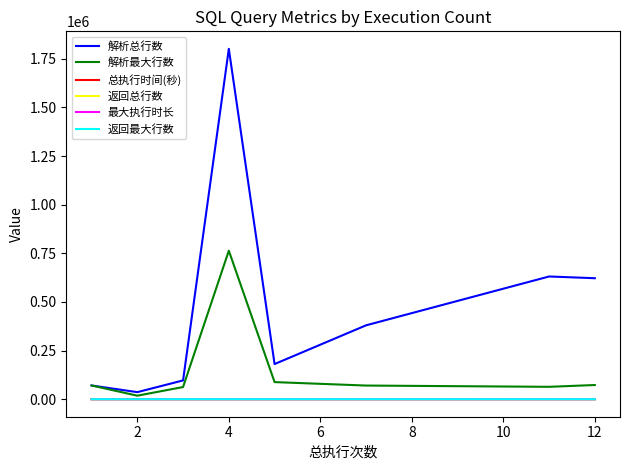

Which series has the largest range (max minus min)?

解析总行数